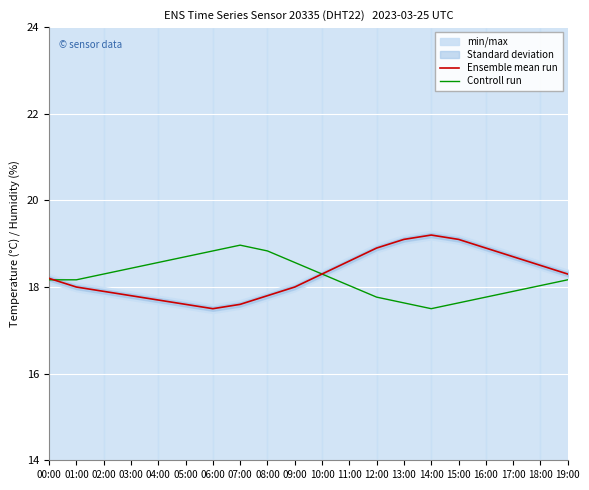

Reading left to right, list all the values displayed in this chart.

Ensemble mean run: 00:00=18.2	01:00=18.0	02:00=17.9	03:00=17.8	04:00=17.7	05:00=17.6	06:00=17.5	07:00=17.6	08:00=17.8	09:00=18.0	10:00=18.3	11:00=18.6	12:00=18.9	13:00=19.1	14:00=19.2	15:00=19.1	16:00=18.9	17:00=18.7	18:00=18.5	19:00=18.3
Controll run: 00:00=18.2	01:00=18.2	02:00=18.3	03:00=18.4	04:00=18.6	05:00=18.7	06:00=18.8	07:00=19.0	08:00=18.8	09:00=18.6	10:00=18.3	11:00=18.0	12:00=17.8	13:00=17.6	14:00=17.5	15:00=17.6	16:00=17.8	17:00=17.9	18:00=18.0	19:00=18.2